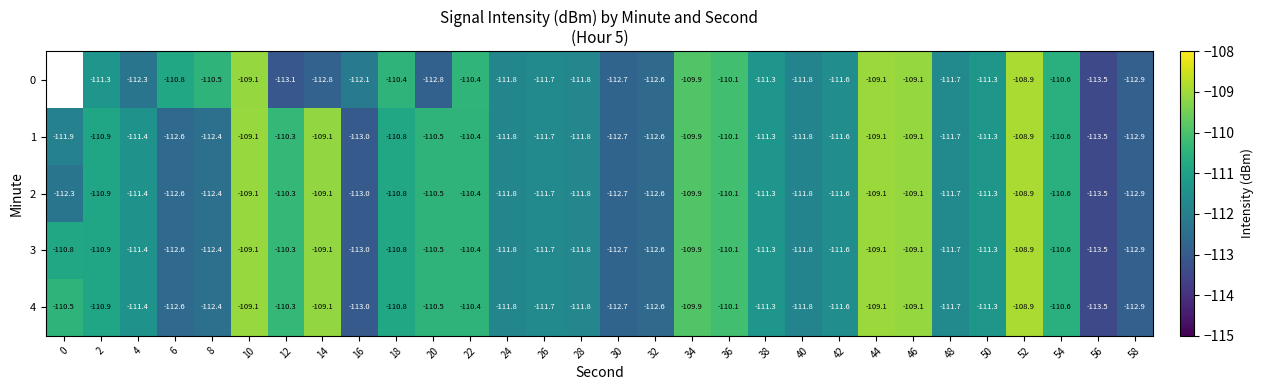

Is the value of 2 at 34 greater than the value of 0 at 36?

Yes